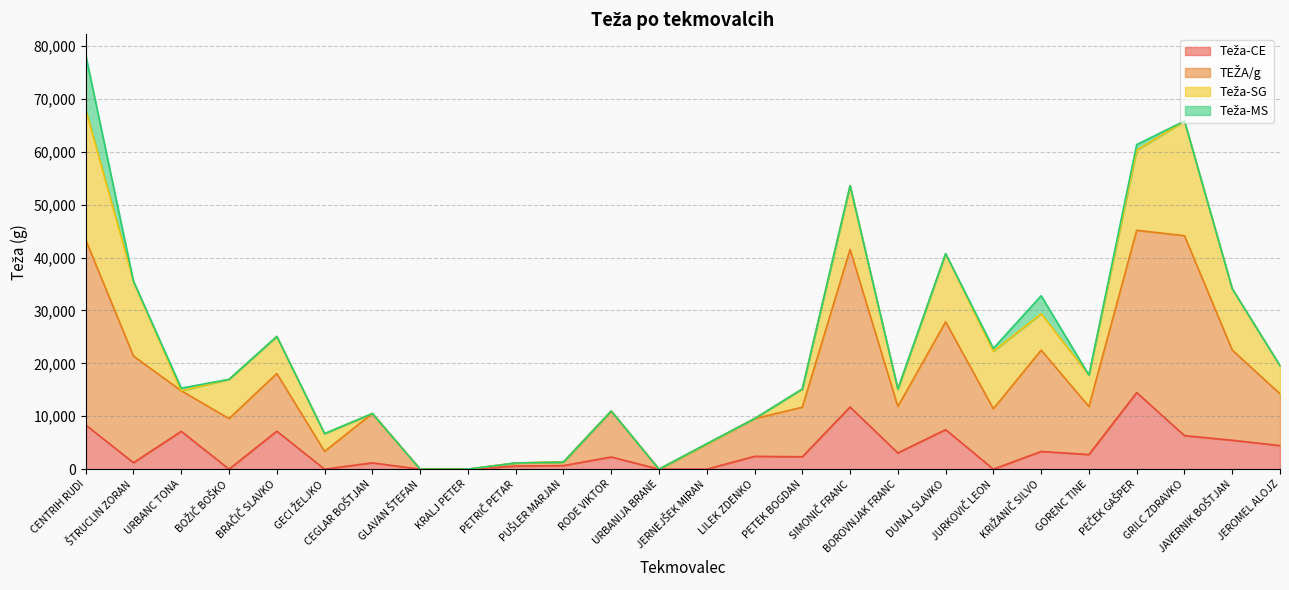

Which category has the highest value across all series?

CENTRIH RUDI